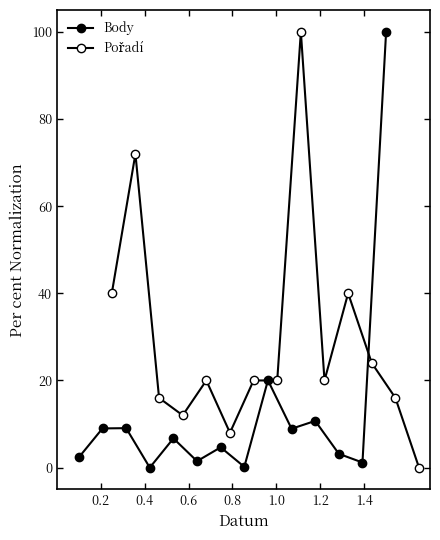

True or false: Body and Pořadí cross at least once.

True